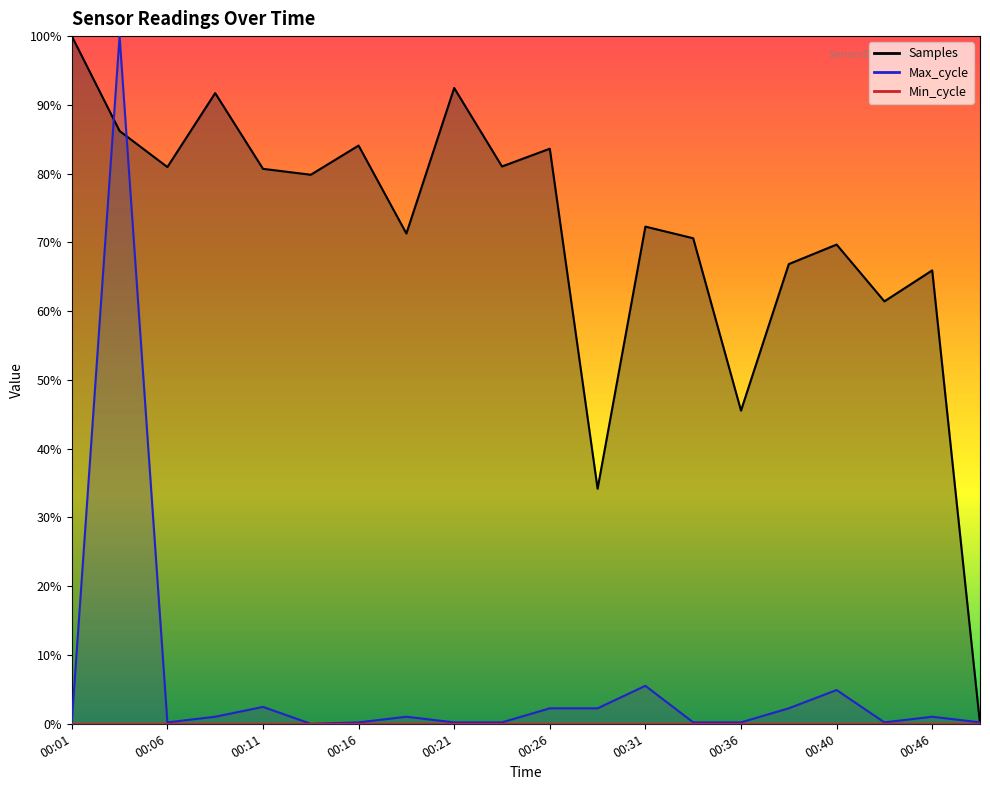

Where is the first local minimum for Max_cycle?

00:06